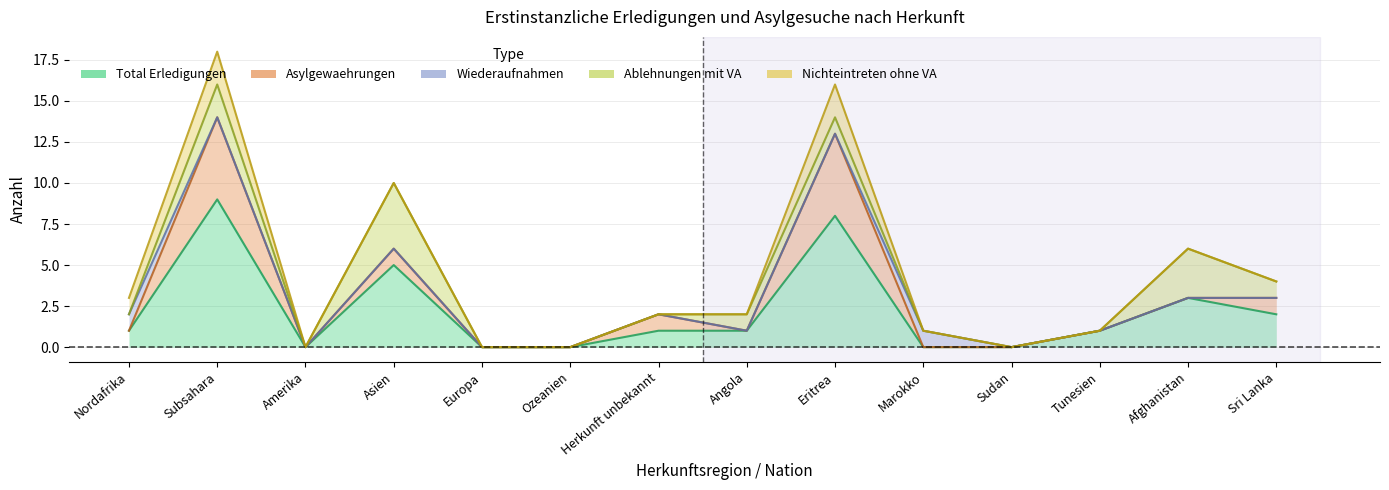

What is the value of the Total Erledigungen point at the 8th from the left?

1